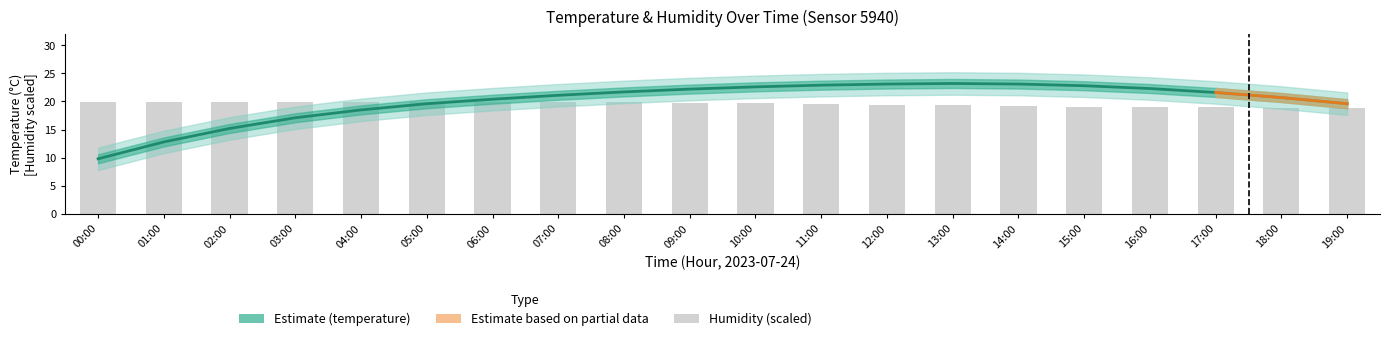

How many groups of bars are there?

20